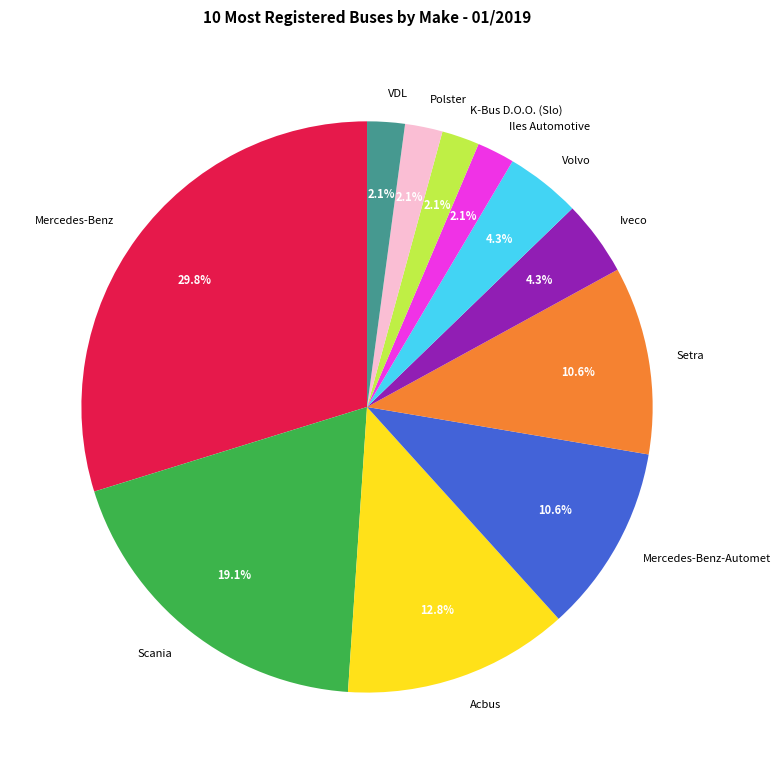

Do K-Bus D.O.O. (Slo) and Setra together represent more than half of the pie?

No